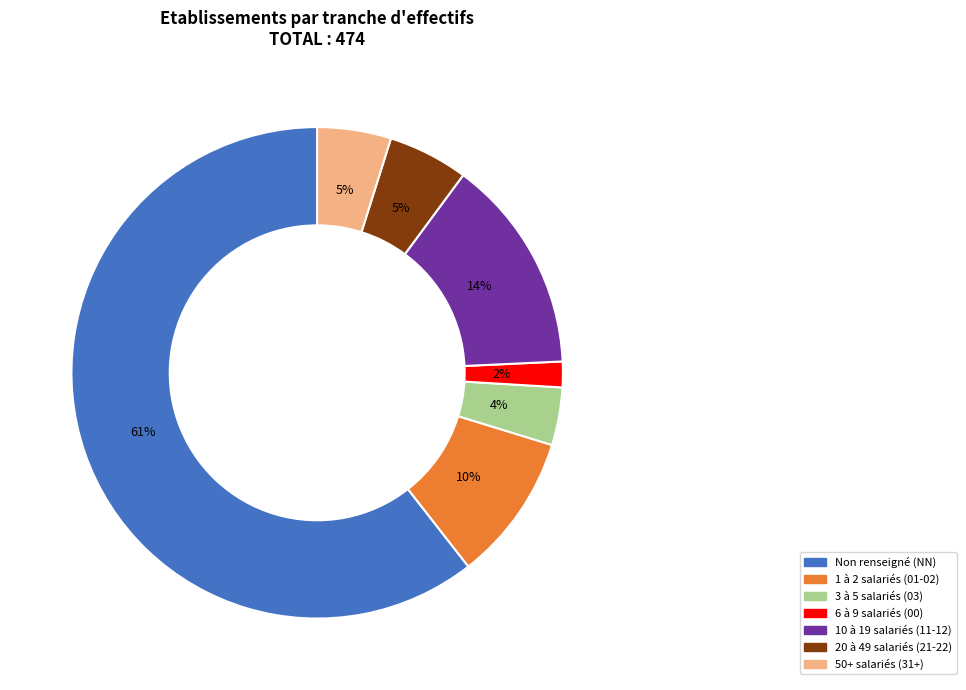

What is the smallest slice in the pie chart?

6 à 9 salariés (00)